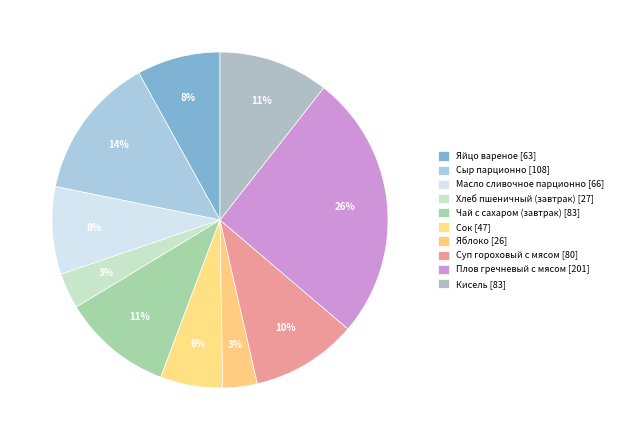

Does any single category account for the majority?

No